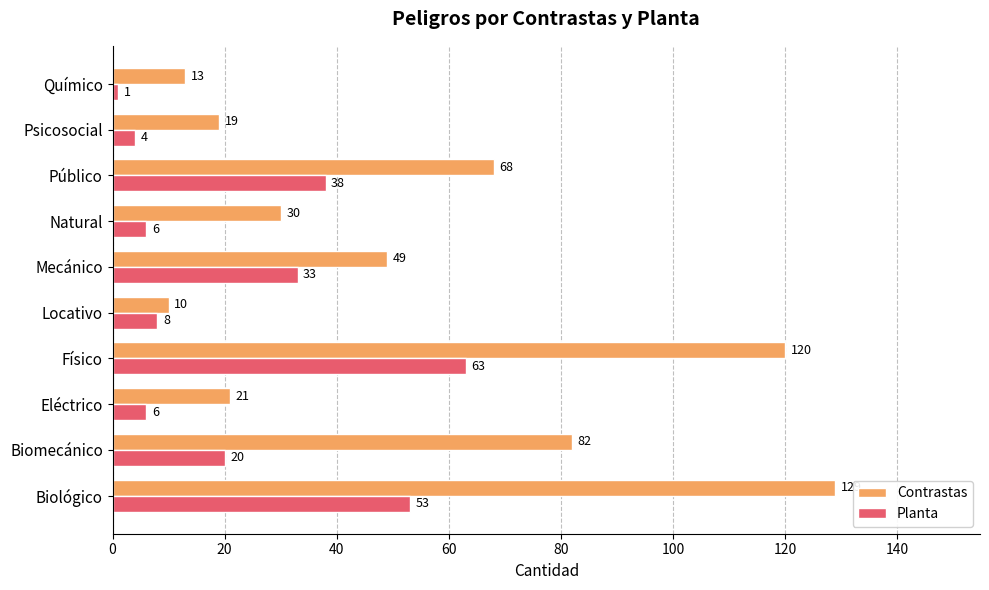

Which series has the largest total across all categories?

Contrastas